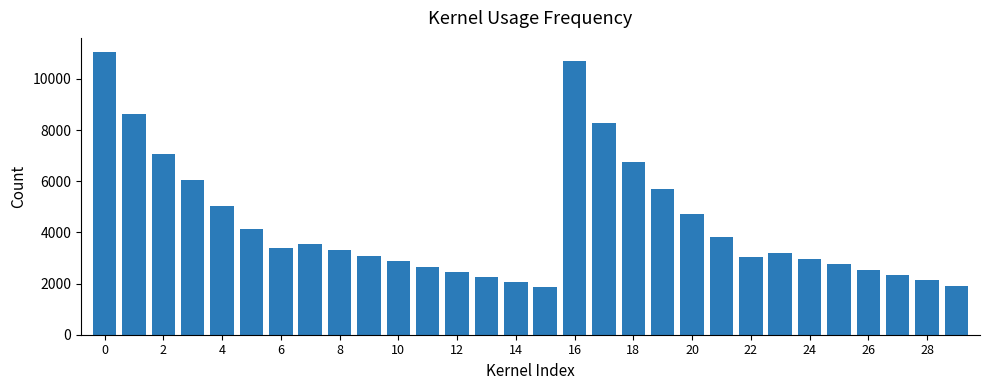

What is the difference between the maximum and minimum values?

9169.8